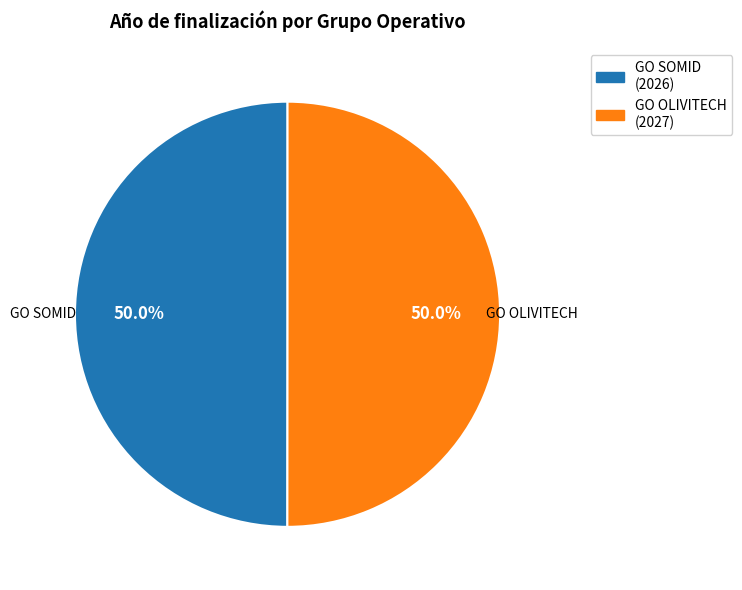

To the nearest percent, what is the average slice percentage?

50%